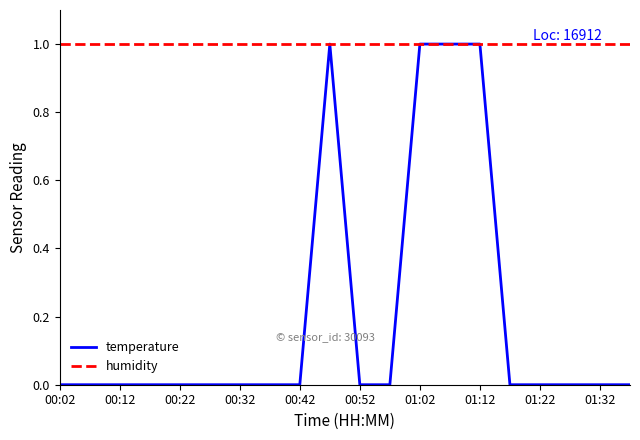

Which series has the largest range (max minus min)?

temperature